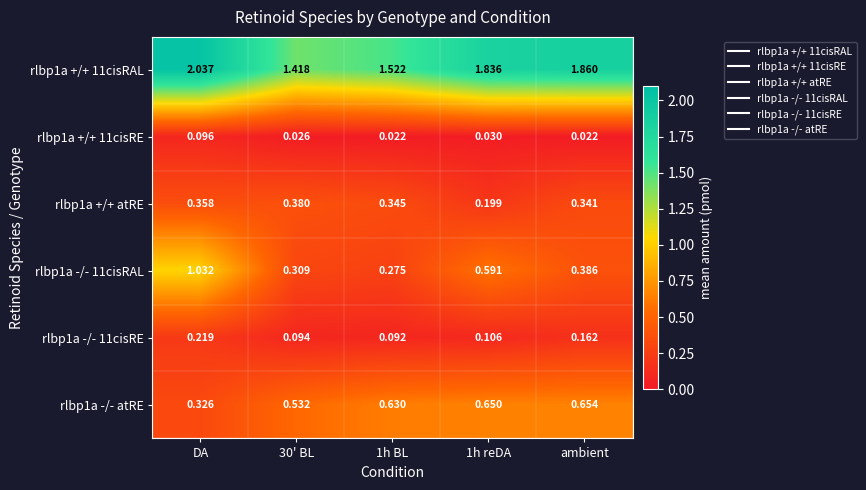

Is the value of rlbp1a +/+ 11cisRAL at 1h BL greater than the value of rlbp1a +/+ 11cisRE at DA?

Yes